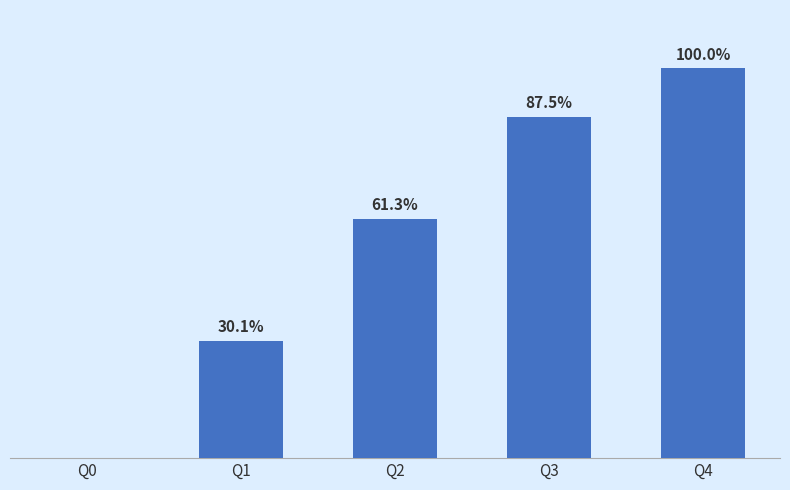

Which has a higher value, Q4 or Q3?

Q4